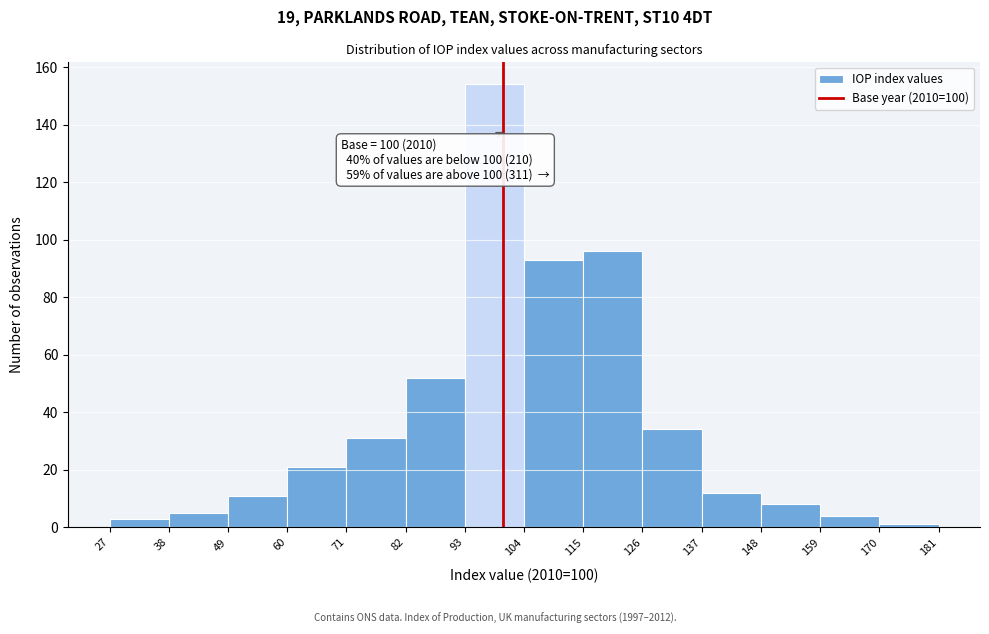

Which range on the x-axis has the tallest bar?

93 to 104